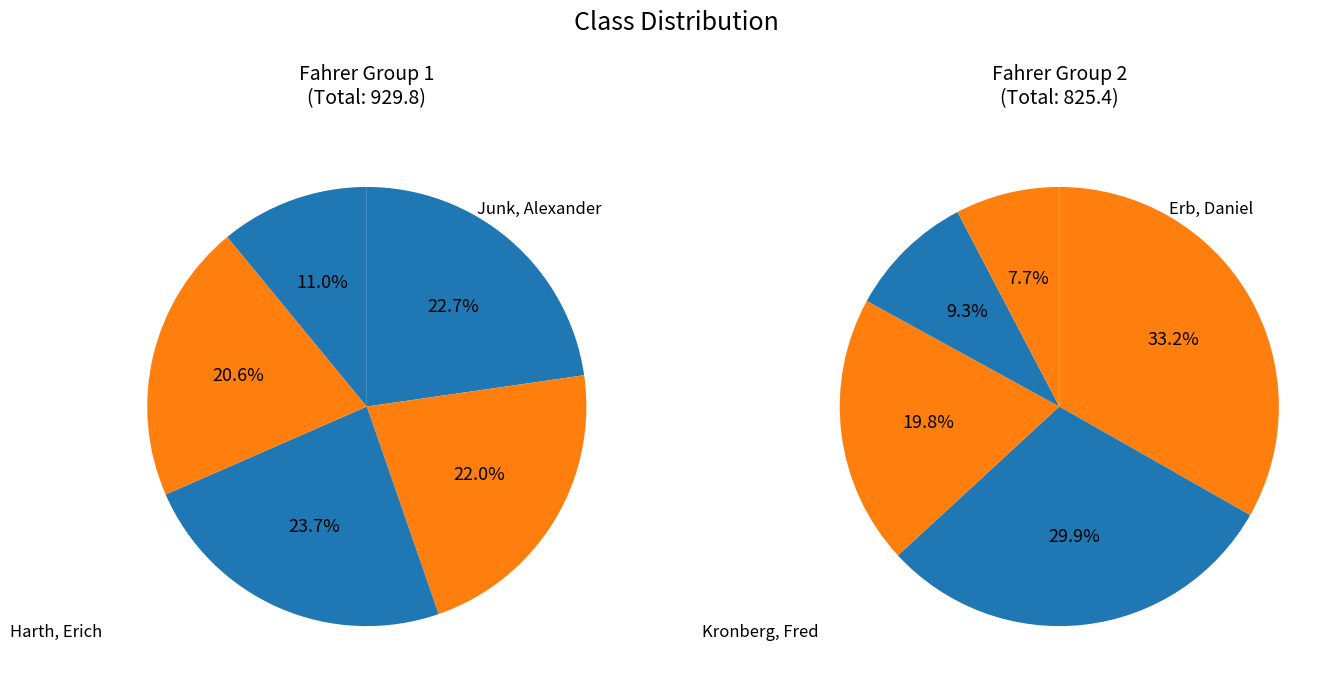

Count the number of slices in the pie.

10